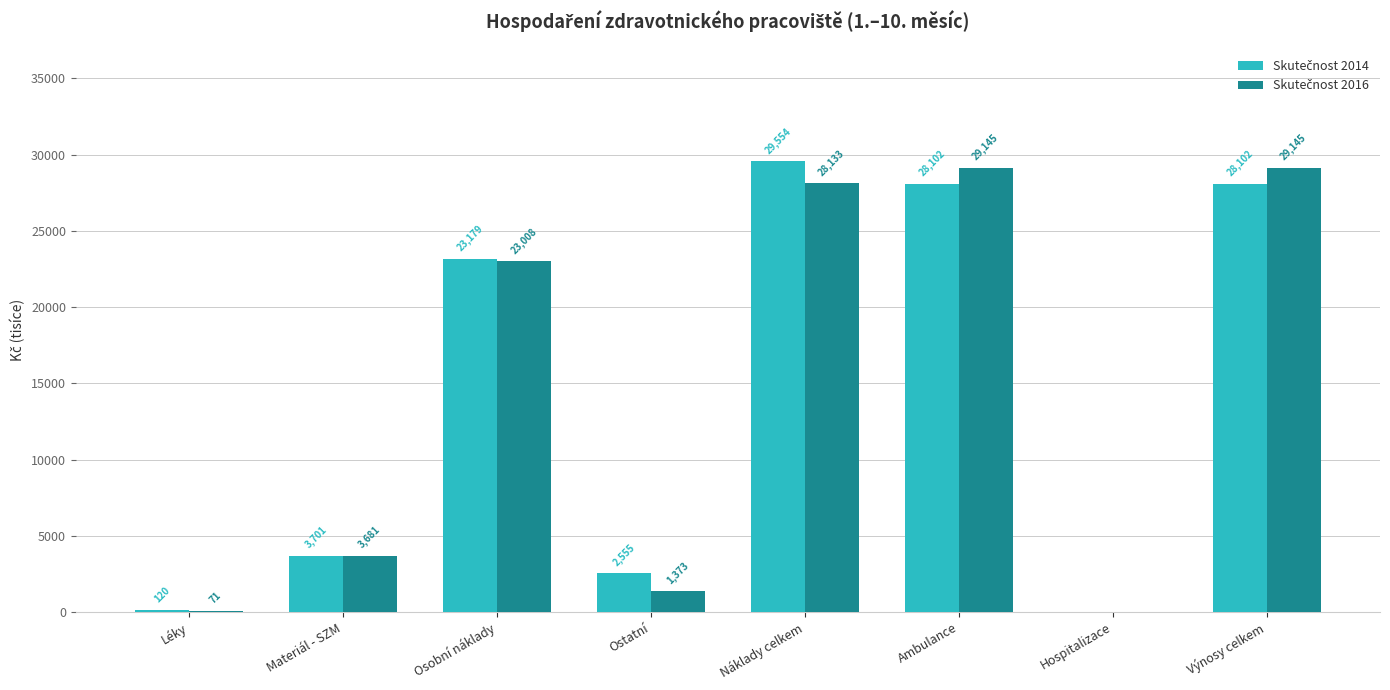

What is the greatest value displayed?

29554.1